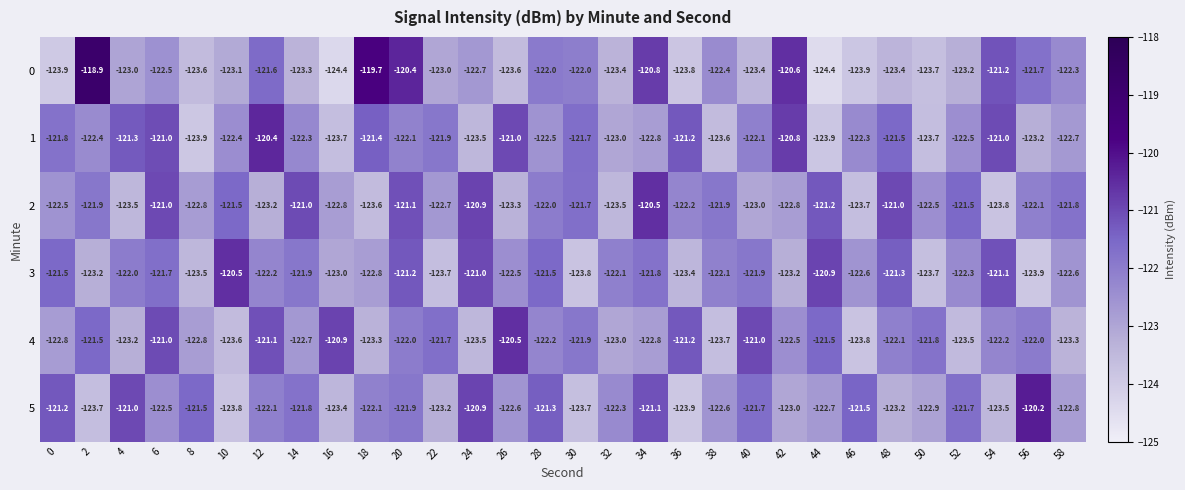

What is the smallest value displayed?

-124.4